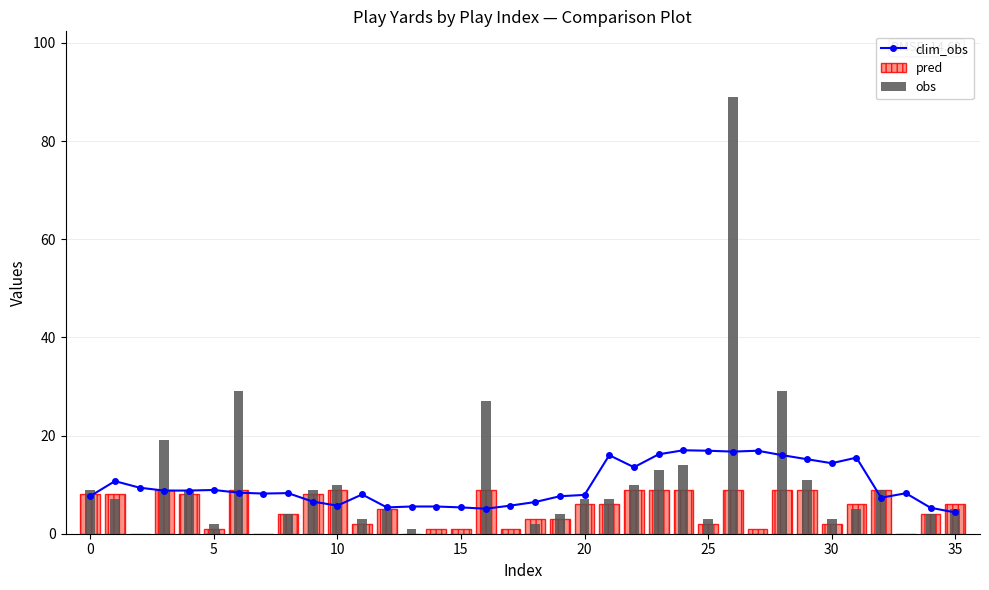

Is the value of clim_obs at 29 greater than the value of pred at 17?

Yes